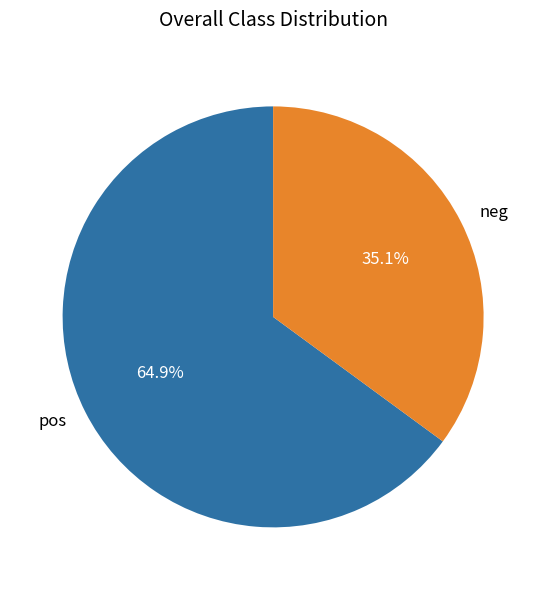

Which slice is the smallest?

neg